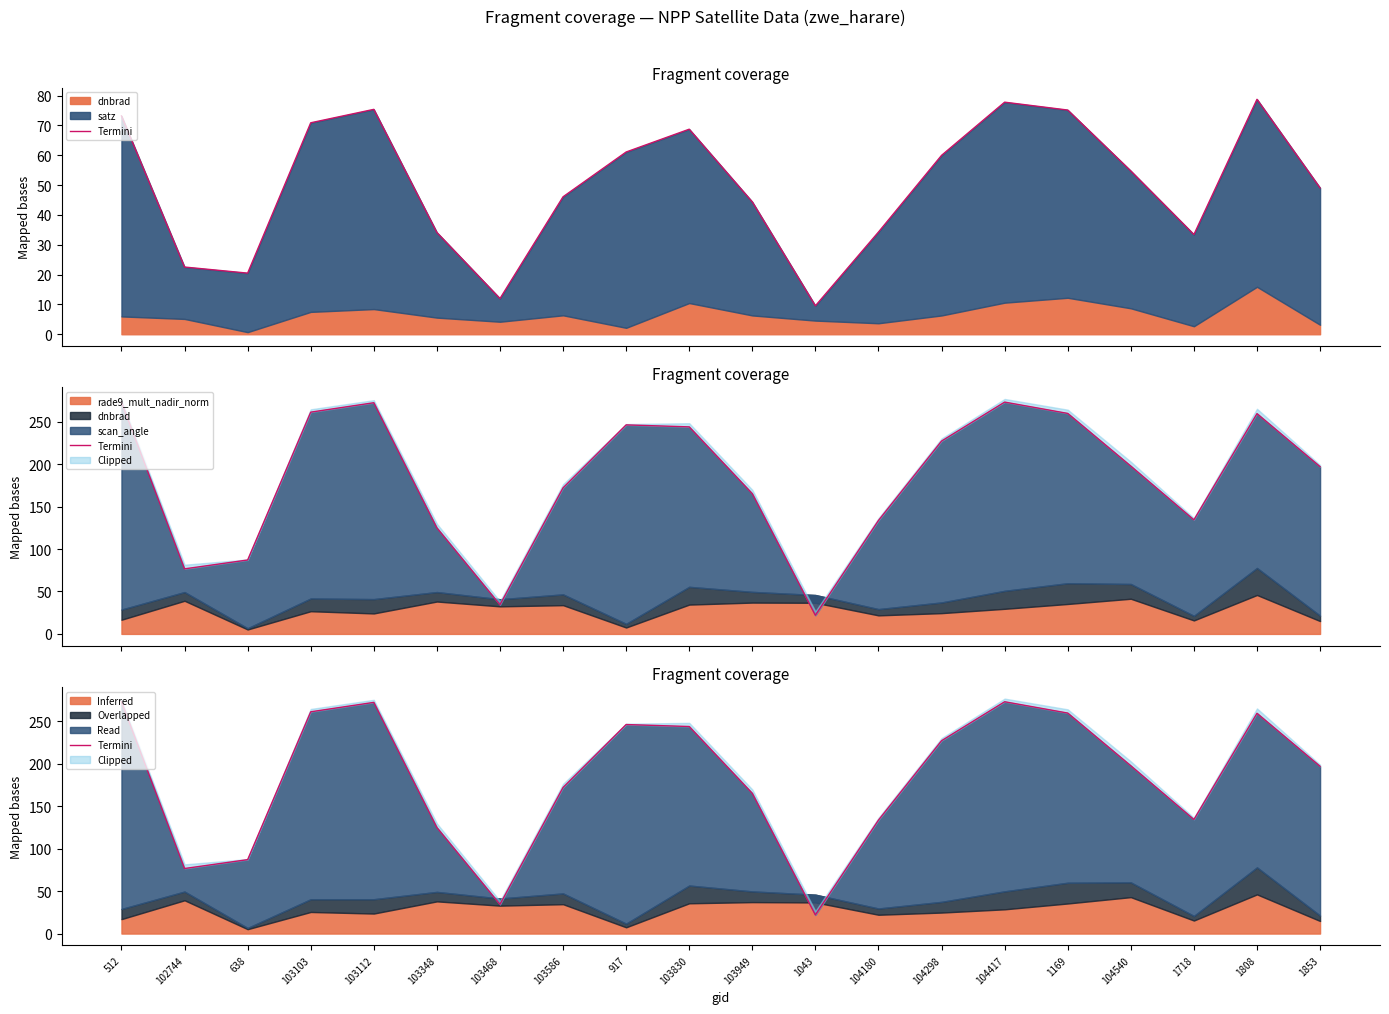

Reading left to right, what are all the values shown in this chart?

512=273.2	102744=76.7	638=87.1	103103=261.3	103112=272.4	103348=124.9	103468=34.4	103586=172.2	917=246.3	103830=243.9	103949=165.2	1043=21.9	104180=133.7	104298=227.2	104417=273.2	1169=259.8	104540=197.7	1718=134.4	1808=259.5	1853=197.0